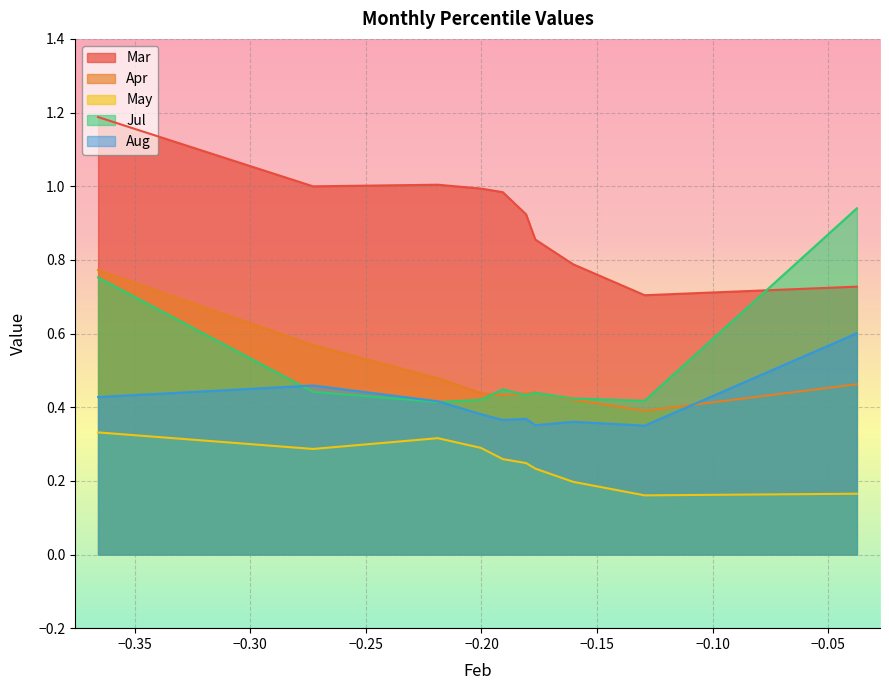

Is the value of May at pct55 greater than the value of Apr at pct05?

No